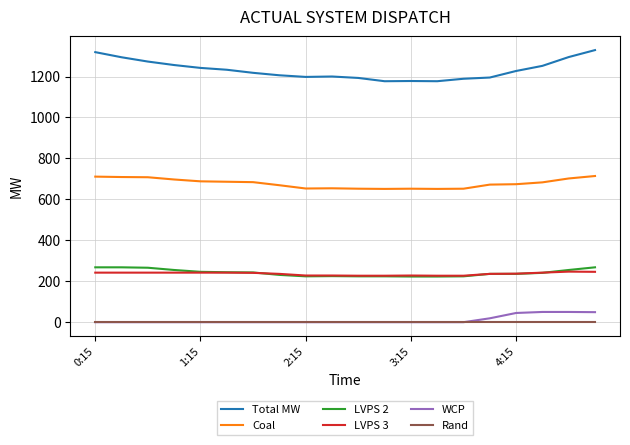

True or false: Coal and WCP cross at least once.

False